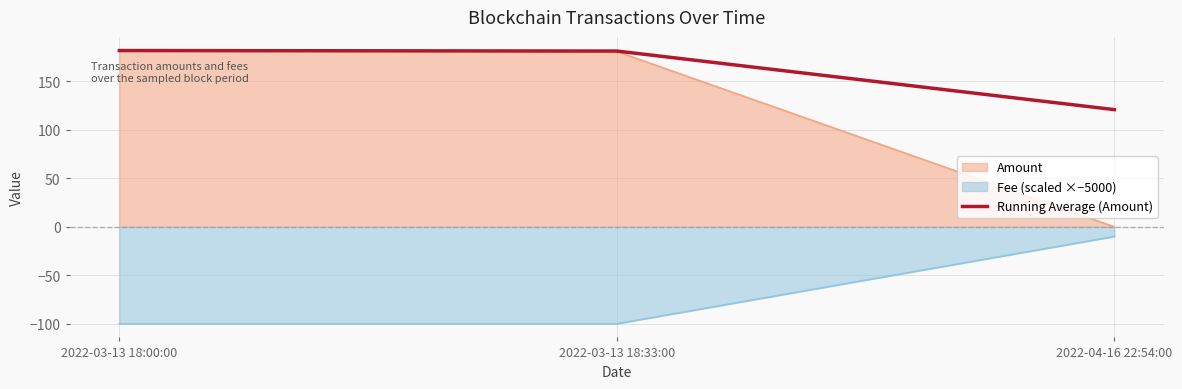

What is the average value?

161.4